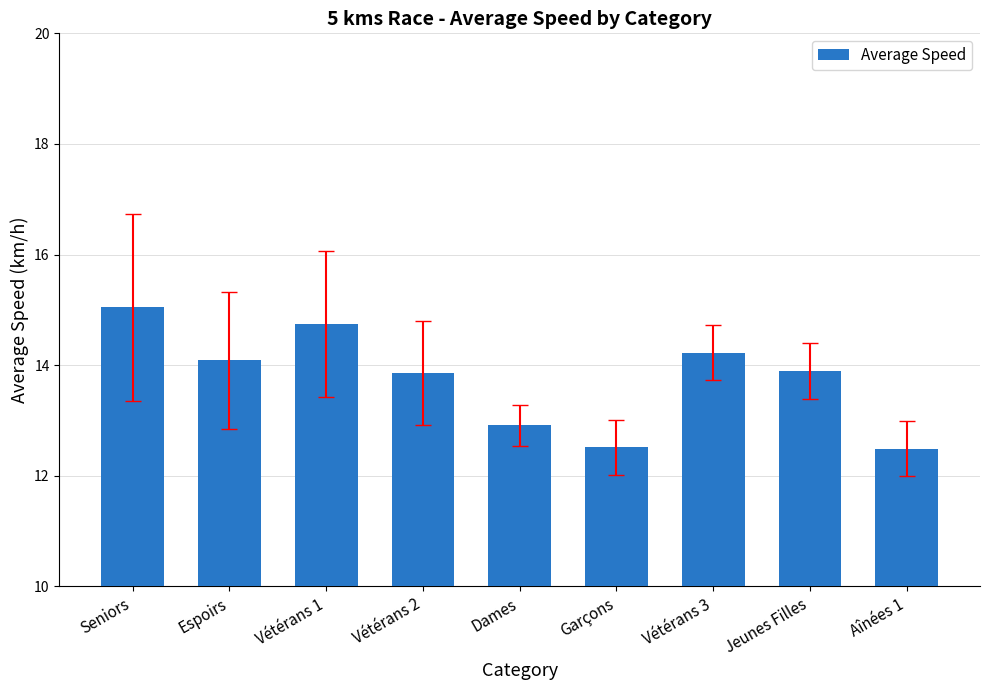

Between Garçons and Dames, which is larger?

Dames